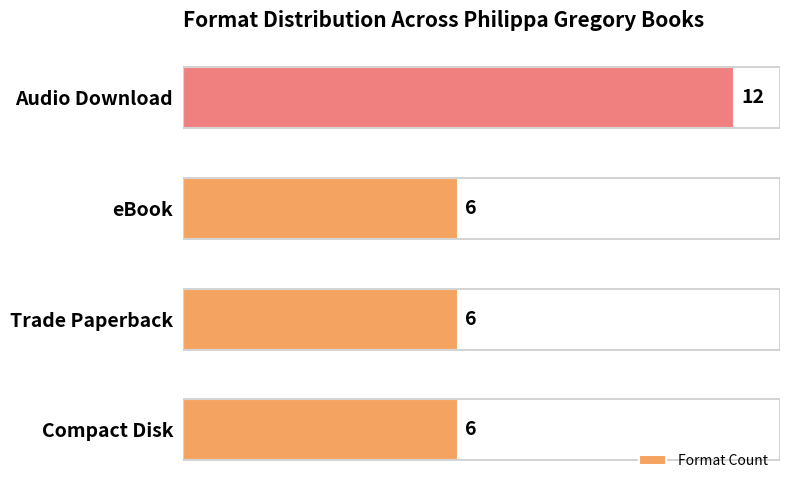

Is it true that the value at Audio Download is 4?

False